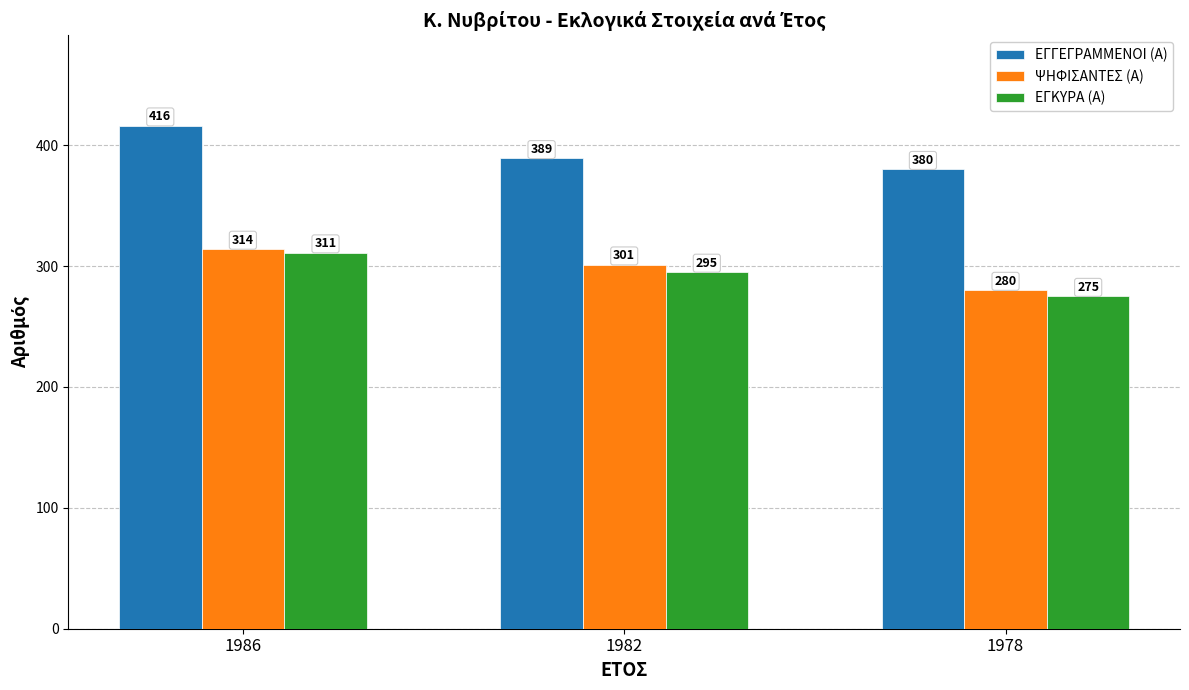

Count the number of categories in the chart.

3